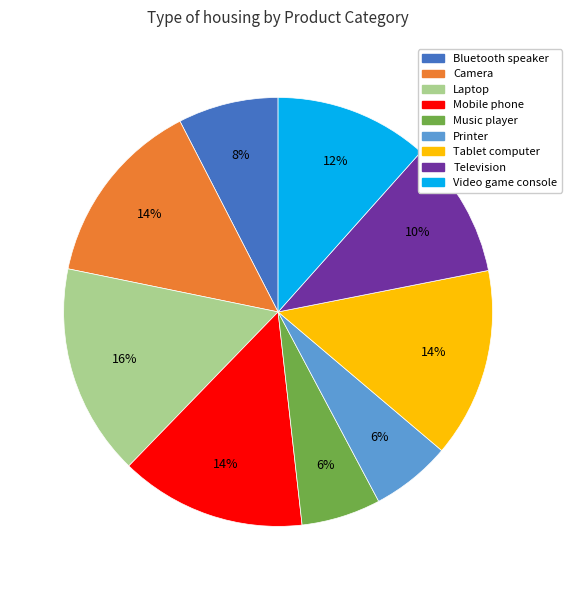

Between Tablet computer and Television, which is larger?

Tablet computer